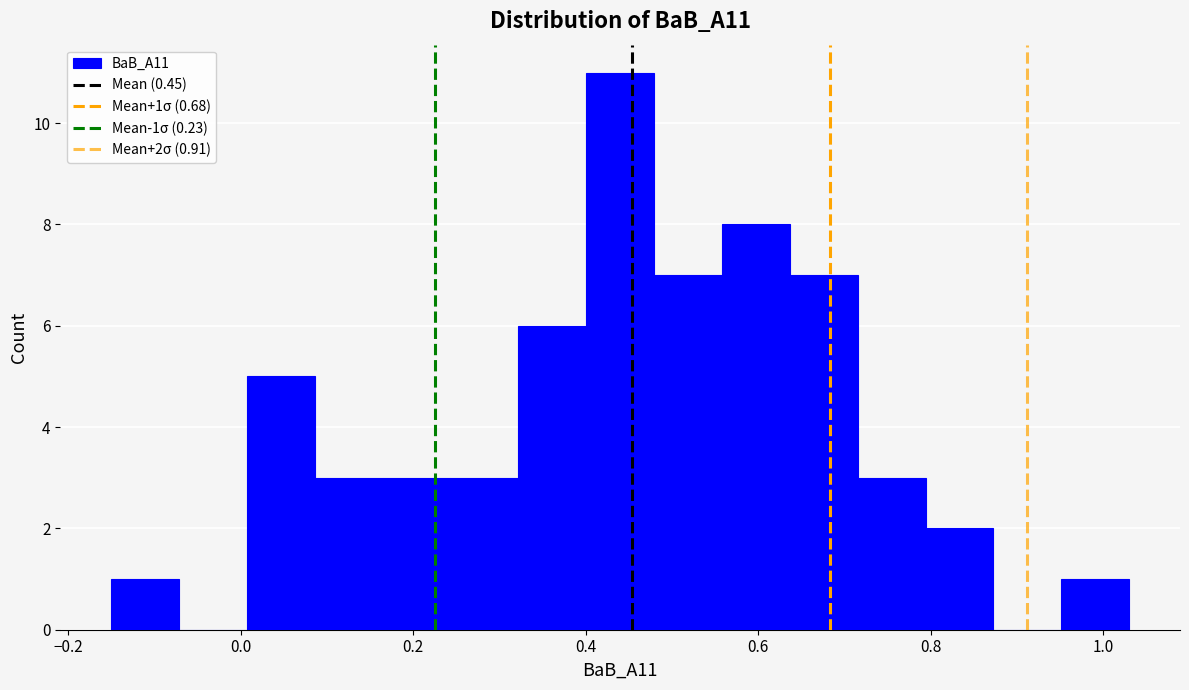

Around what value on the x-axis is the tallest bar? Give the approximate position of its centre, as read against the axis.

0.44